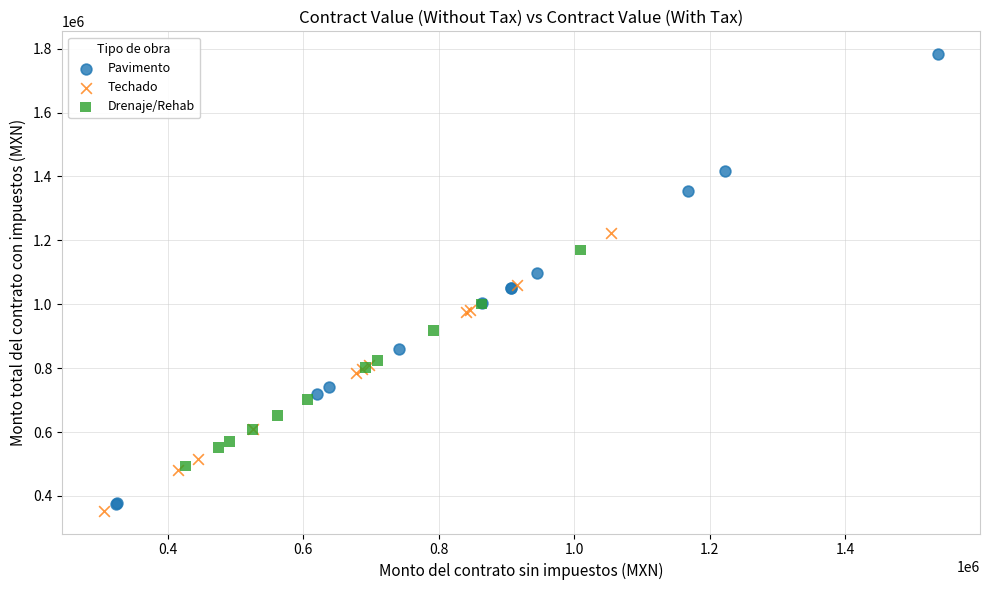

Which series has the largest Y range (max minus min)?

Pavimento